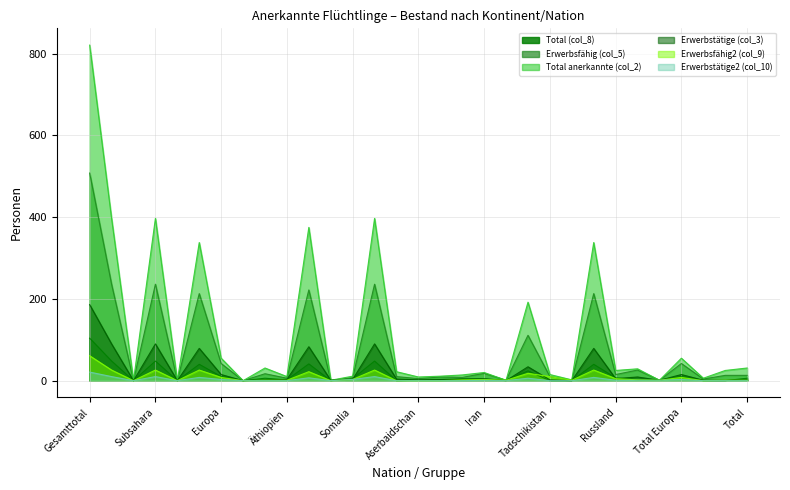

What is the difference between the Erwerbsfähig2 (col_9) values at Subsahara and Äthiopien?

25